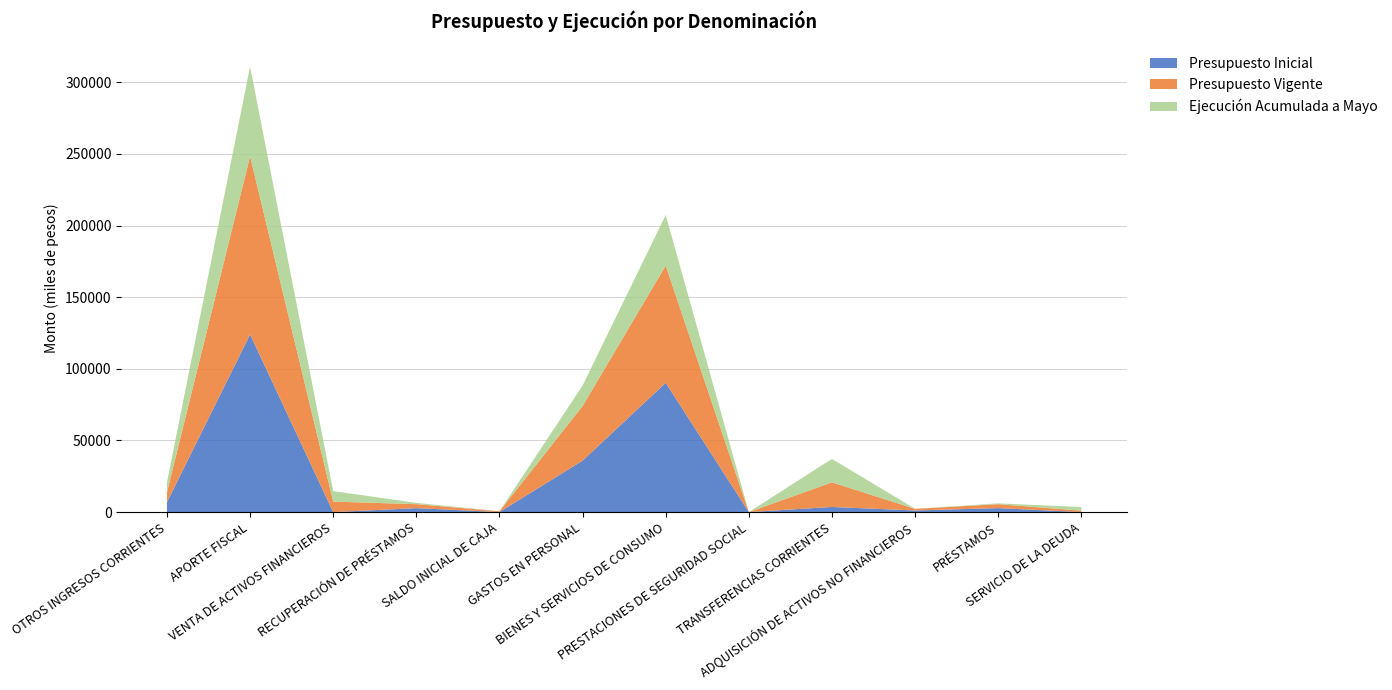

Reading left to right, list all the values displayed in this chart.

Presupuesto Inicial: 6909	124005	0	2775	40	35922	90251	5	3593	1133	2775	40
Presupuesto Vigente: 6909	124435	7338	2775	556	38104	81801	5	17199	1133	2775	986
Ejecución Acumulada a Mayo: 6926	62505	7338	887	0	14297	35311	1	16346	50	538	2554